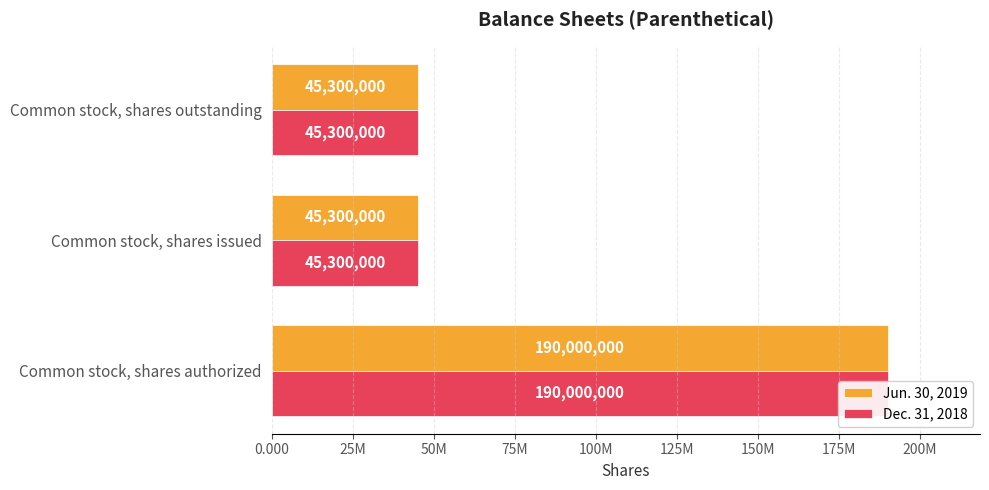

How many Dec. 31, 2018 values are between 45300000 and 190000000?

3